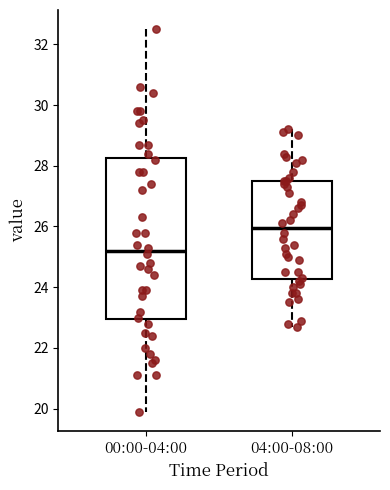

Where does the upper whisker of the box for 00:00-04:00 end on the y-axis? The values are not printed on the chart, so give them approximately, as read against the axis.

32.6